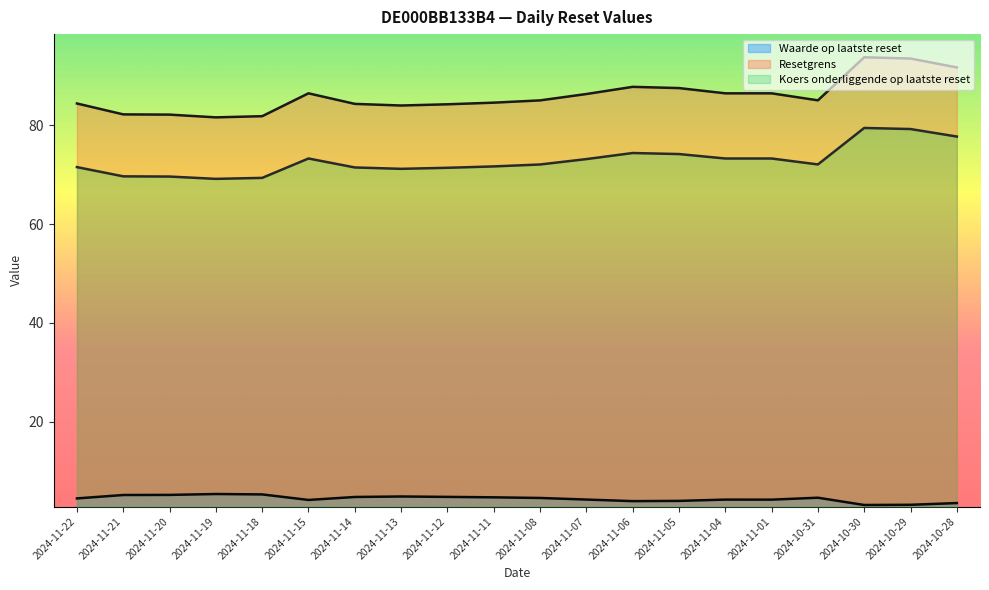

True or false: Resetgrens and Waarde op laatste reset intersect in this chart.

False